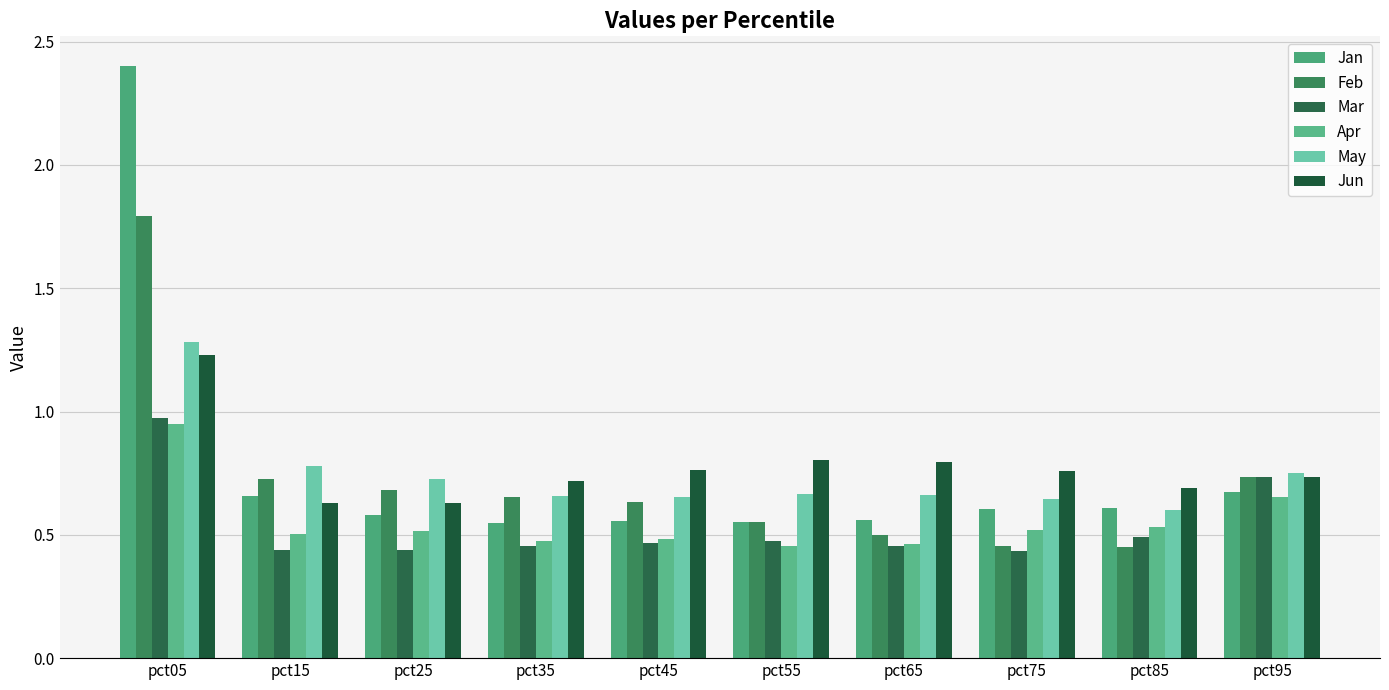

True or false: Mar has a value of 0.6 at pct35.

False